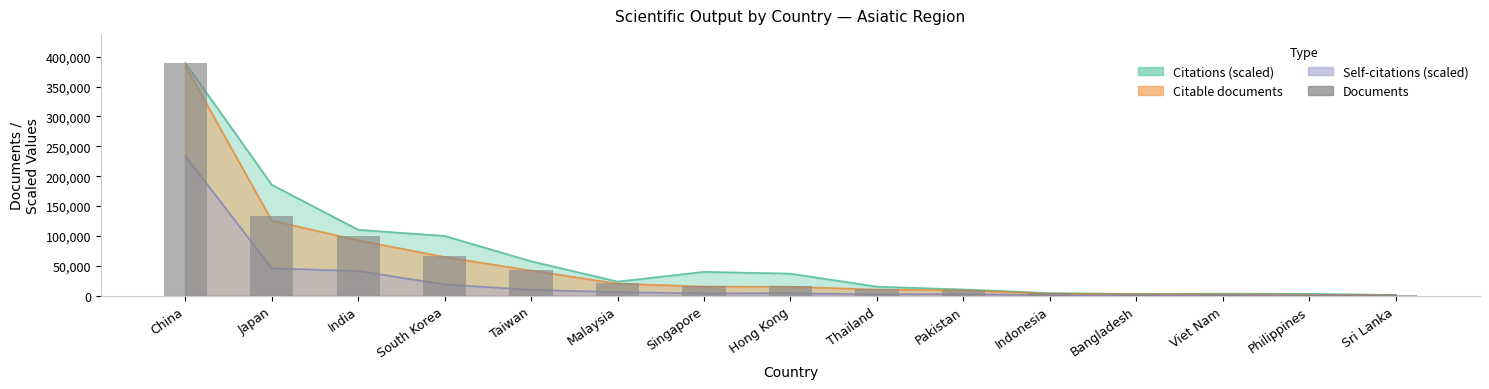

Rank the categories by value from highest to lowest.

China, Japan, India, South Korea, Taiwan, Malaysia, Singapore, Hong Kong, Thailand, Pakistan, Indonesia, Bangladesh, Viet Nam, Philippines, Sri Lanka